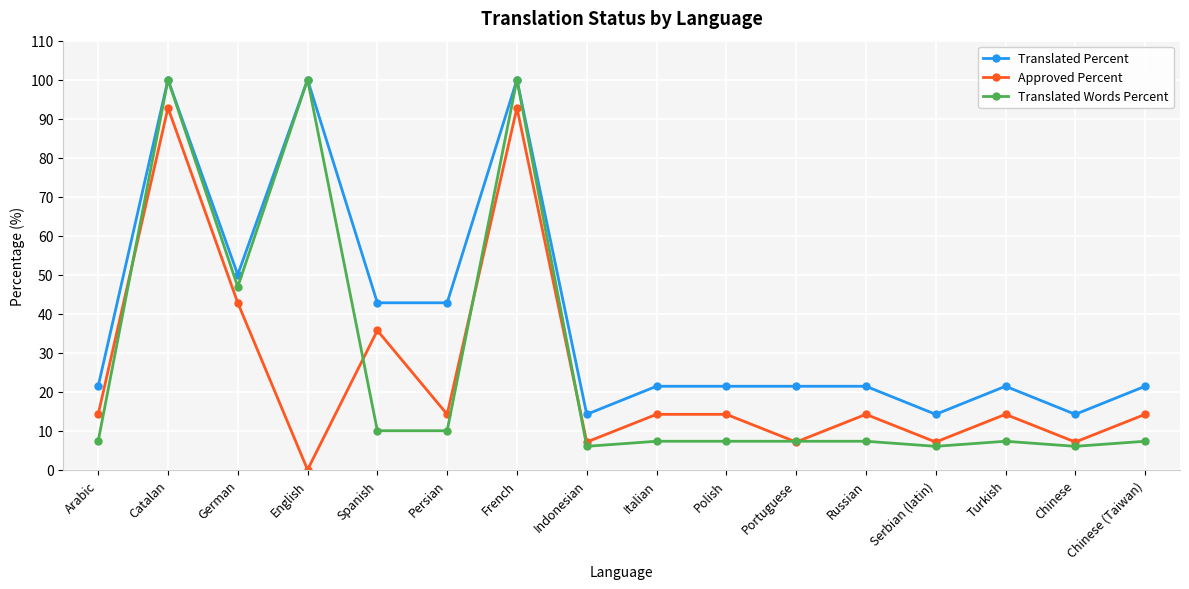

At which label is Translated Words Percent closest to 53?

German